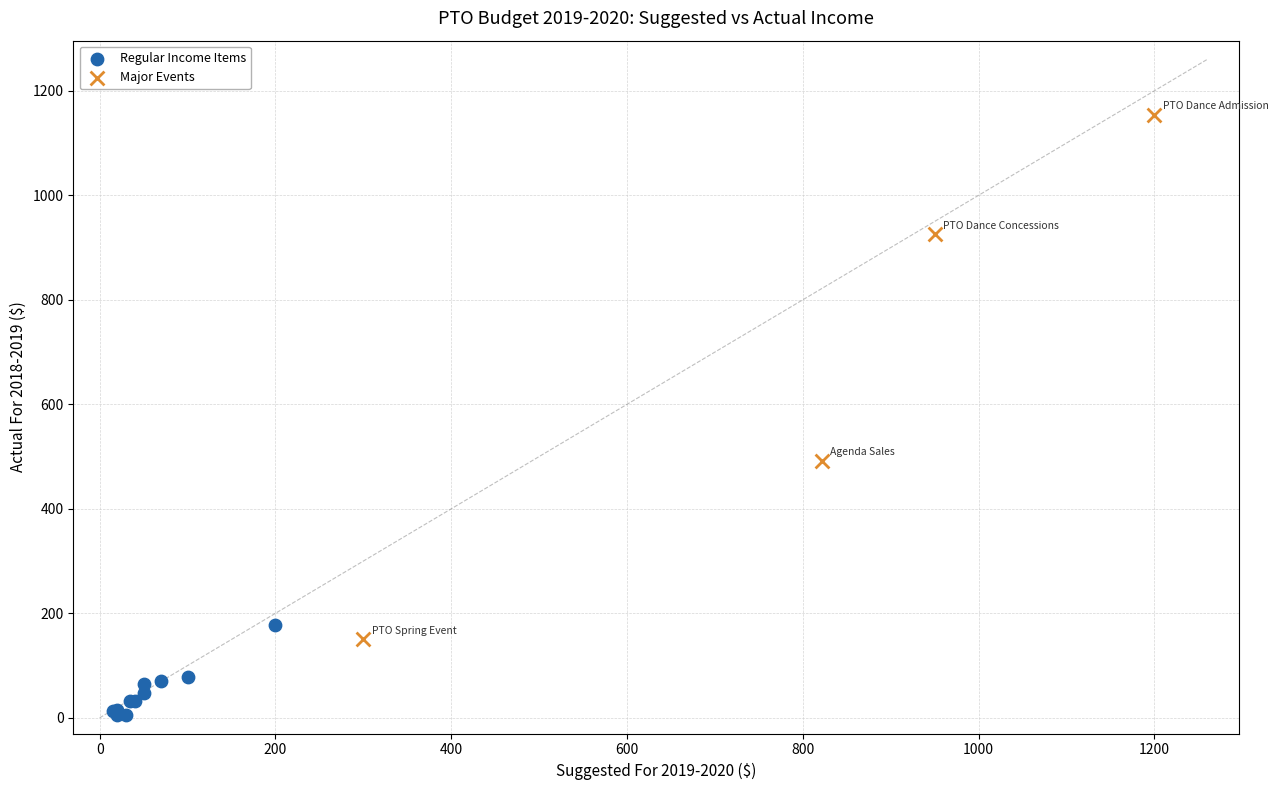

Which series contains the highest Y value?

Major Events